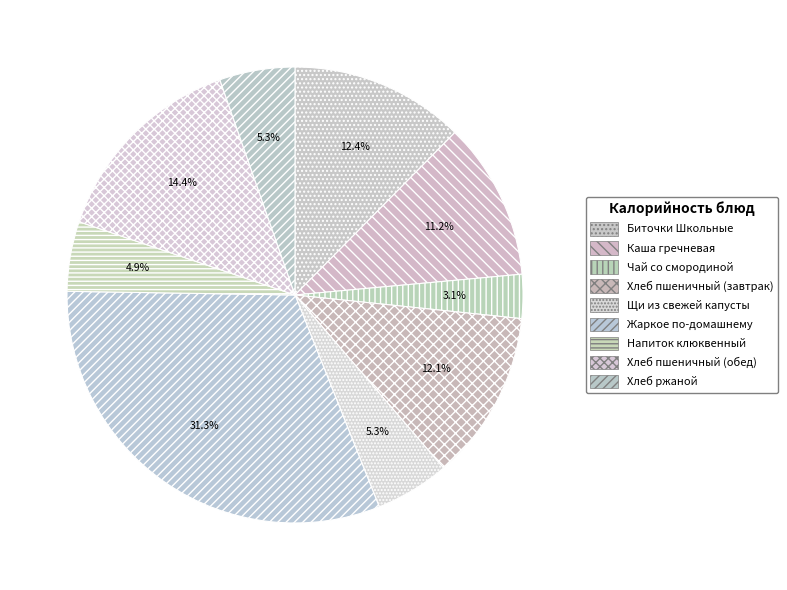

What is the ratio of the value at Хлеб пшеничный (завтрак) to the value at Хлеб ржаной?

2.3